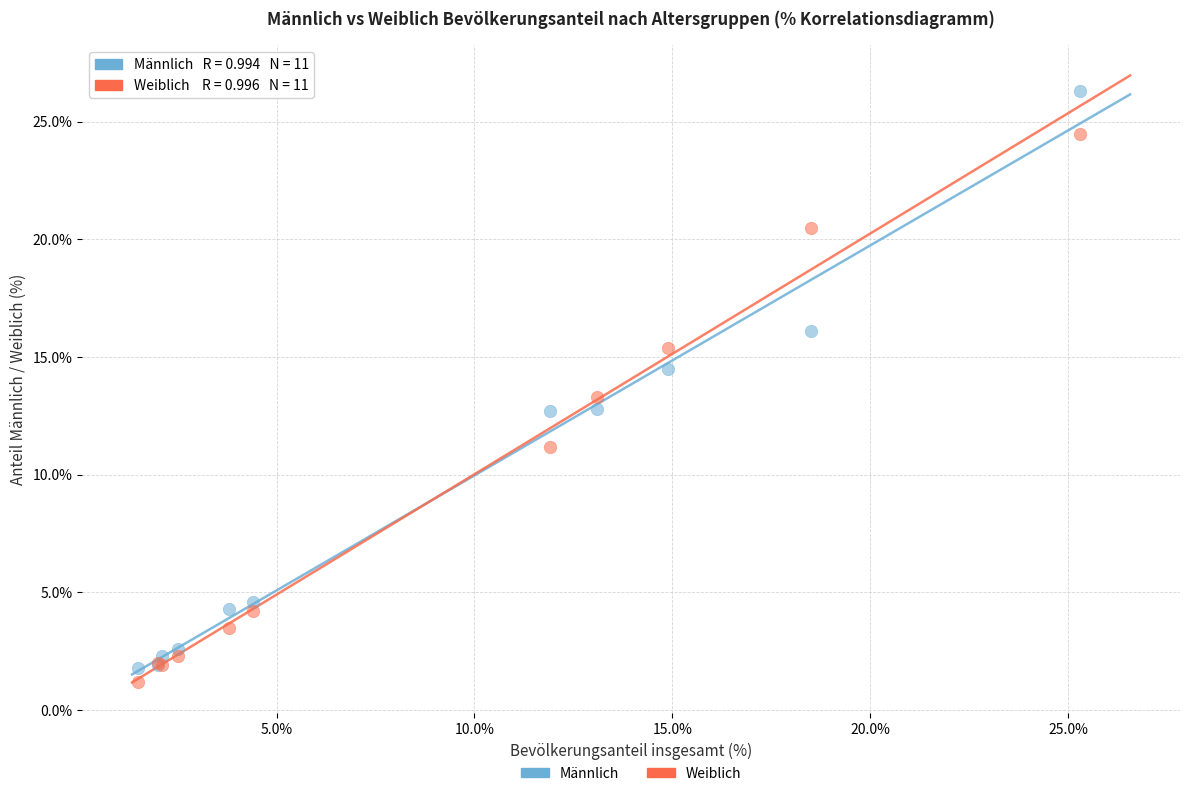

What are all the series names shown in the legend?

Männlich, Weiblich